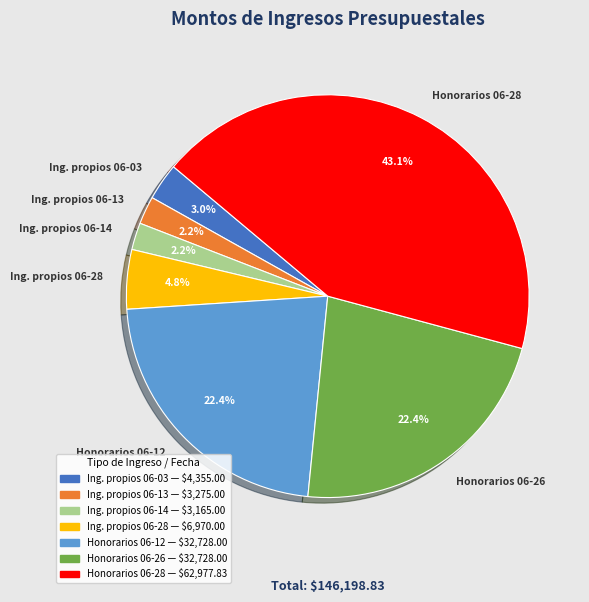

Does Ing. propios 06-03 represent more than half of the total?

No